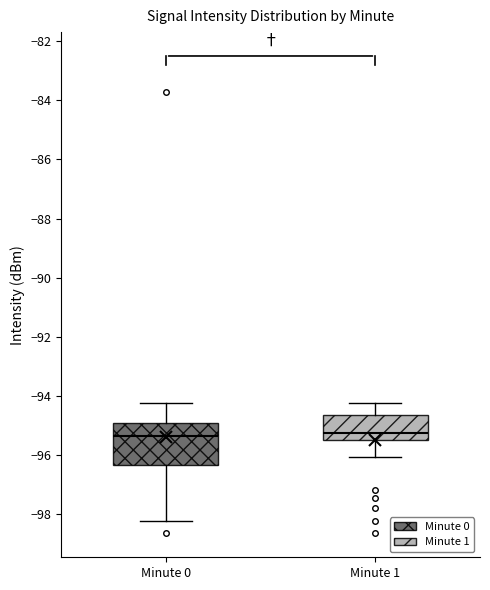

Where does the upper whisker of the box for Minute 0 end on the y-axis? The values are not printed on the chart, so give them approximately, as read against the axis.

-94.2